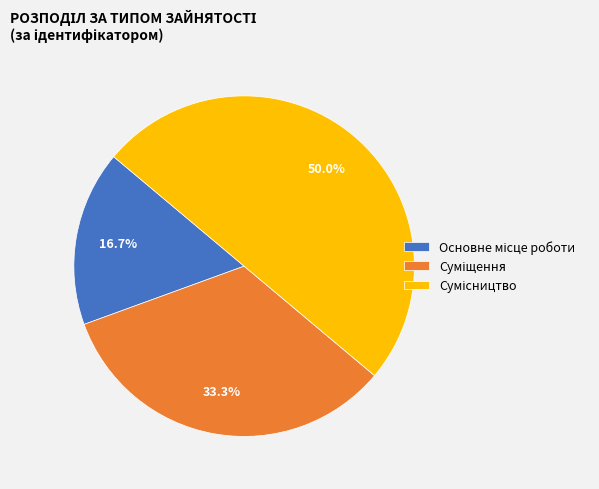

Do Основне місце роботи and Сумісництво together represent more than half of the pie?

Yes